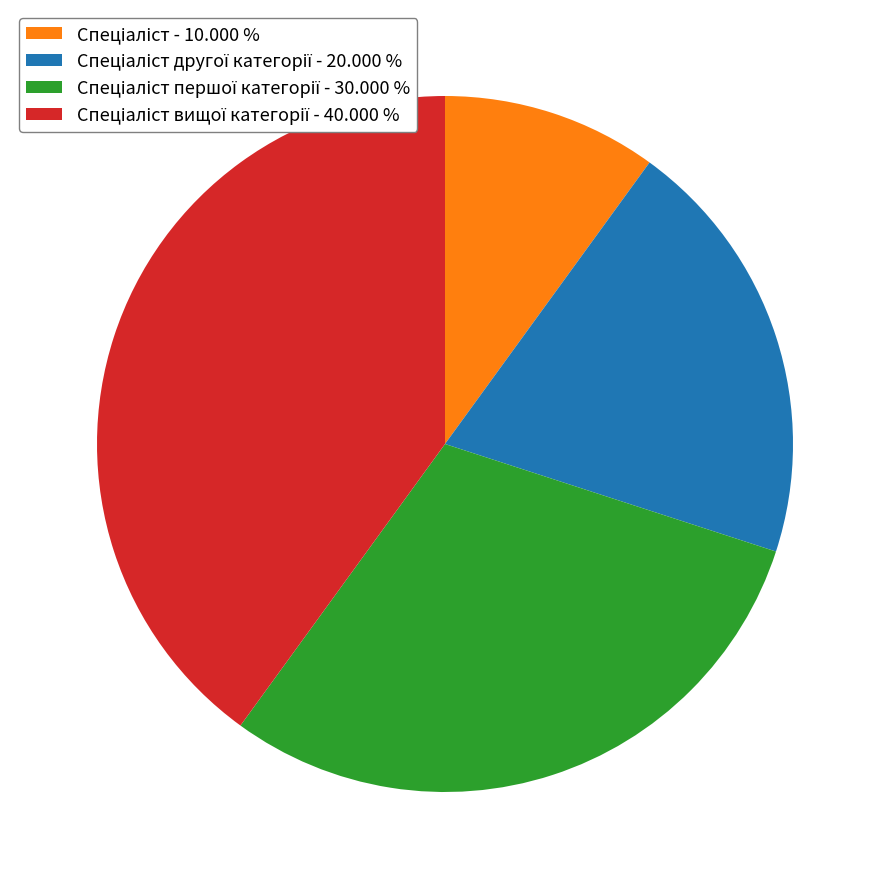

Is there any slice that represents more than half of the pie?

No